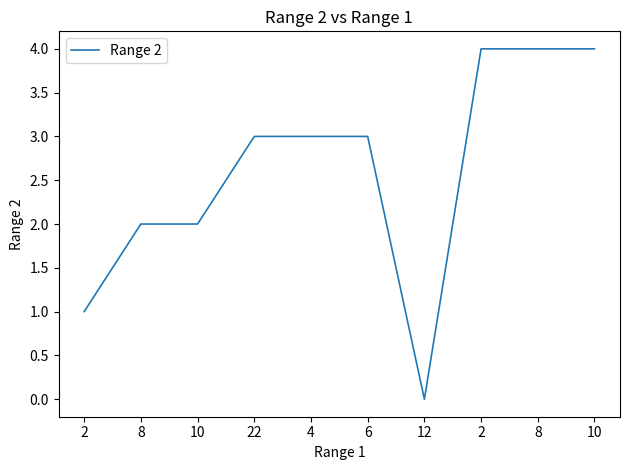

Between 2 and 22, which is larger?

22